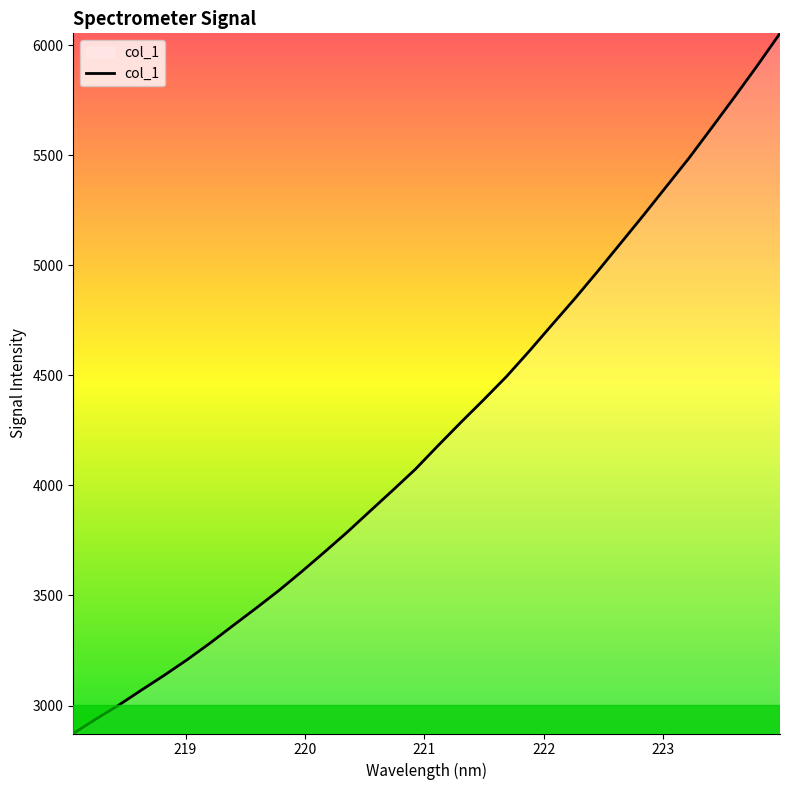

Does the chart display data point markers on the line(s)?

No